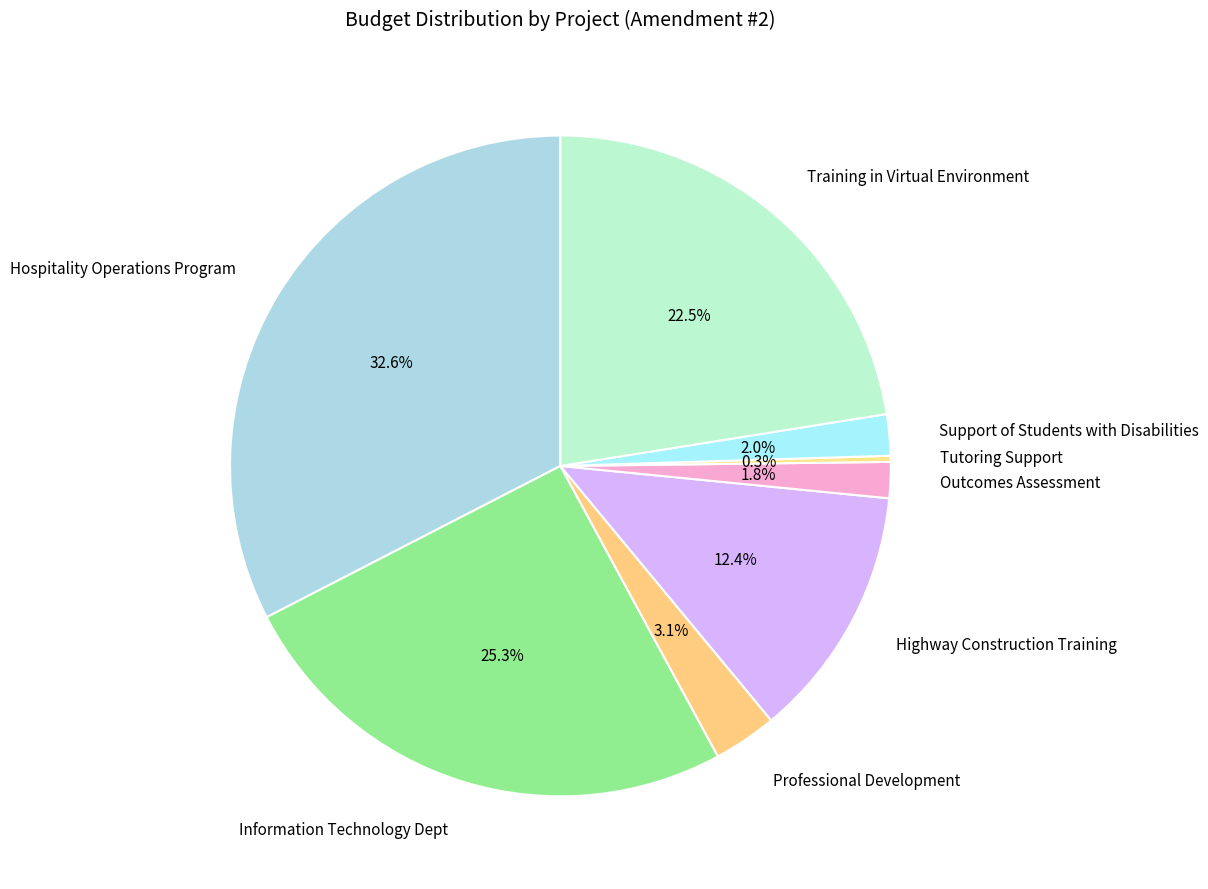

What percentage is NOT represented by Tutoring Support?

99.7%